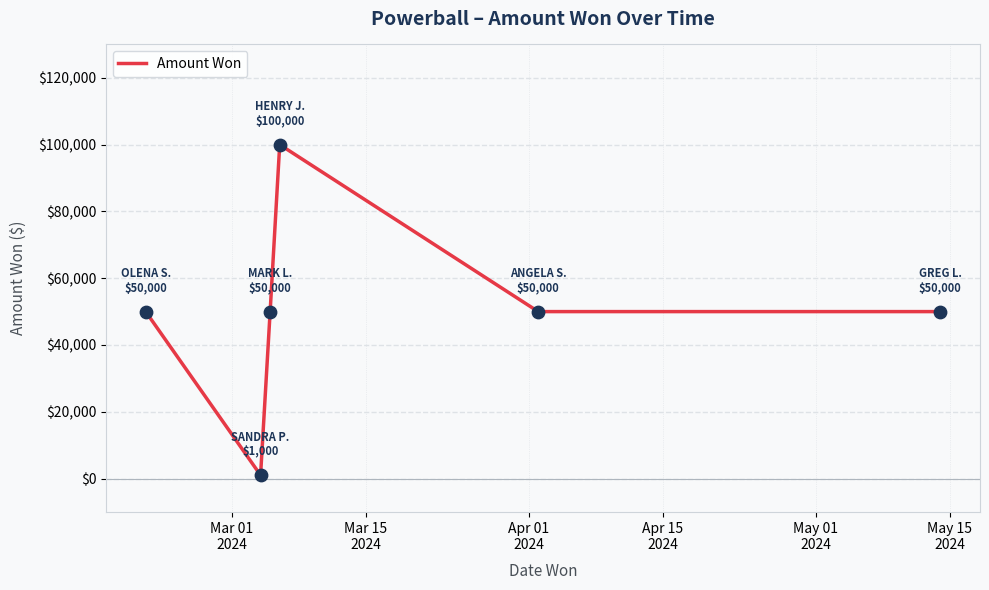

What is the difference between the maximum and minimum values?

99000